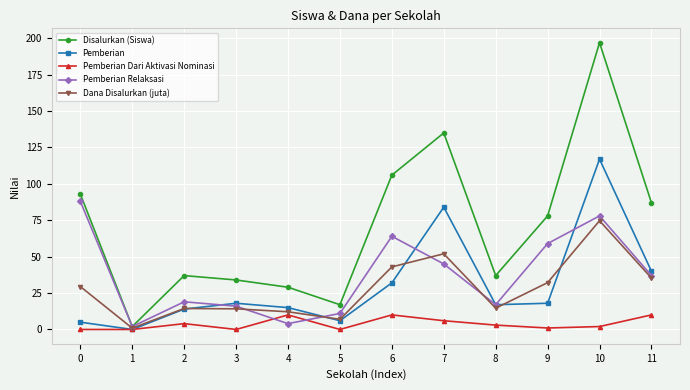

True or false: Dana Disalurkan (juta) has a value of 14.6 at 8.

True